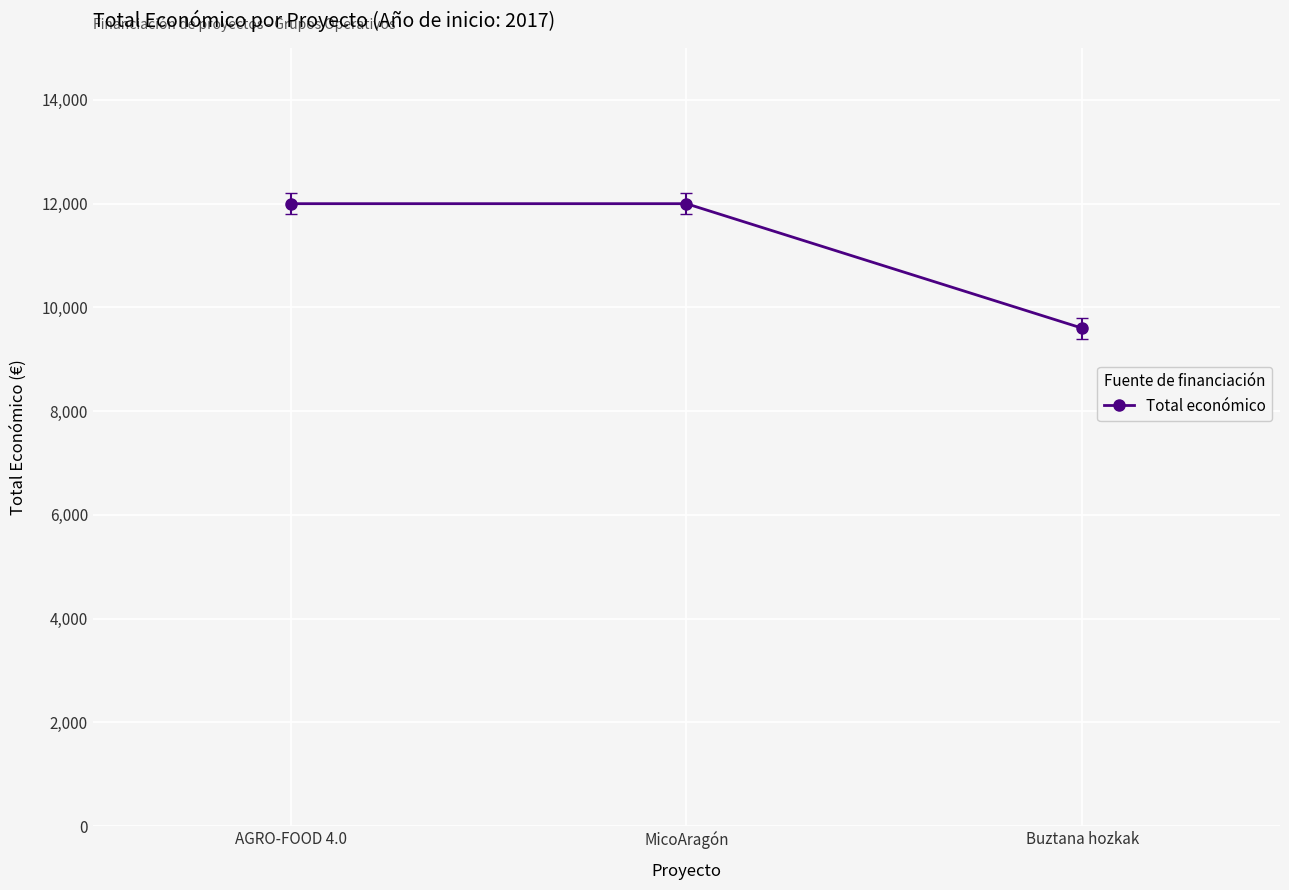

What is the value of the 1st point from the left?

12000